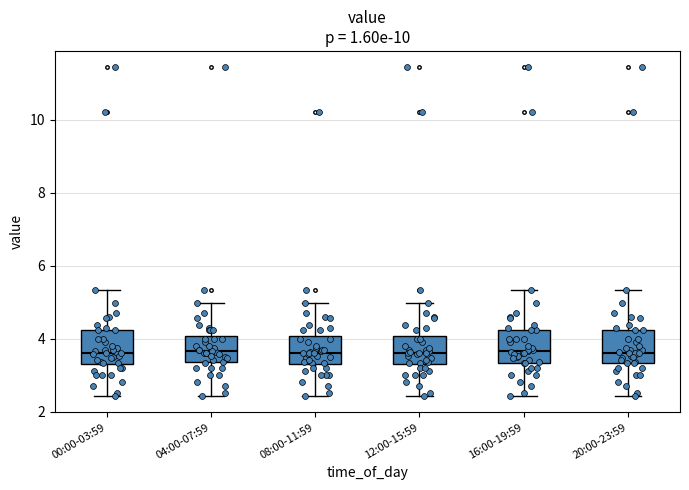

Reading left to right, read every box against the y-axis: the position of its median line, the range the box covers, and the ends of its whiskers. The values are not printed on the chart, so give them approximately, as read against the axis.

00:00-03:59: median 3.6, box 3.2 to 4.2, whiskers 2.4 to 5.4
04:00-07:59: median 3.6, box 3.4 to 4.0, whiskers 2.4 to 5.0
08:00-11:59: median 3.6, box 3.2 to 4.0, whiskers 2.4 to 5.0
12:00-15:59: median 3.6, box 3.2 to 4.0, whiskers 2.4 to 5.0
16:00-19:59: median 3.6, box 3.4 to 4.2, whiskers 2.4 to 5.4
20:00-23:59: median 3.6, box 3.4 to 4.2, whiskers 2.4 to 5.4